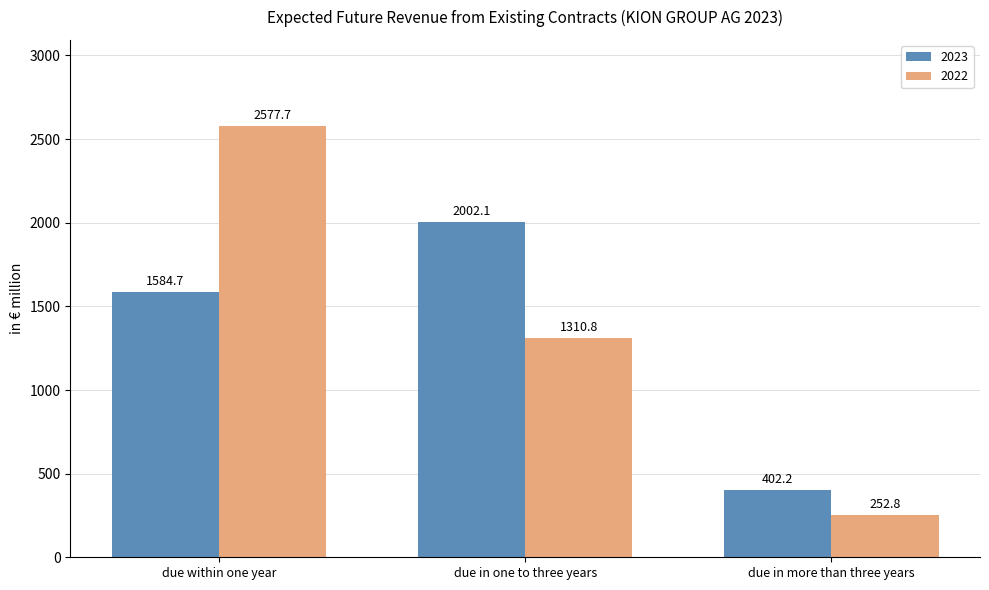

What is the spread (max minus min) of values at due in one to three years?

691.3